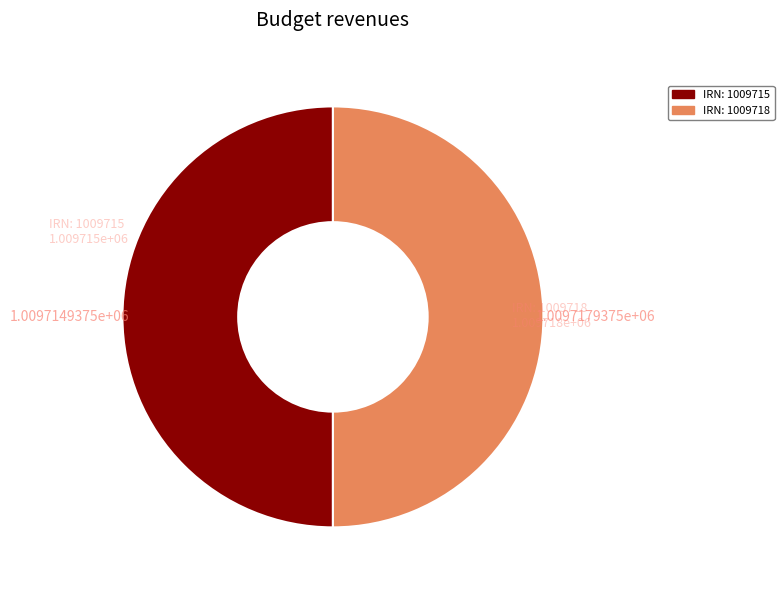

Is it true that IRN: 1009718 is 58% of the pie?

False